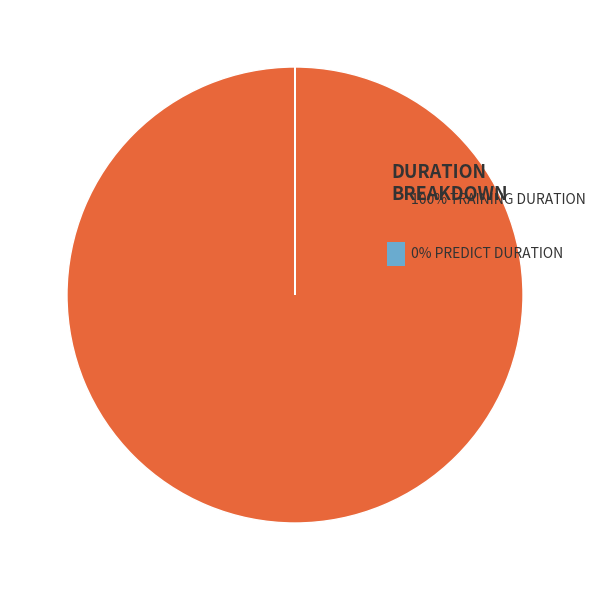

Is there a majority slice in this chart?

Yes